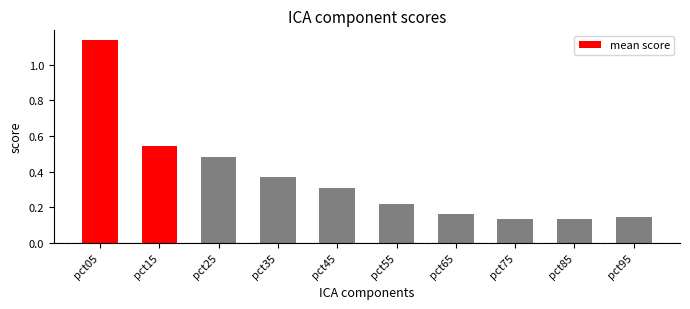

Which label corresponds to the largest value in the chart?

pct05